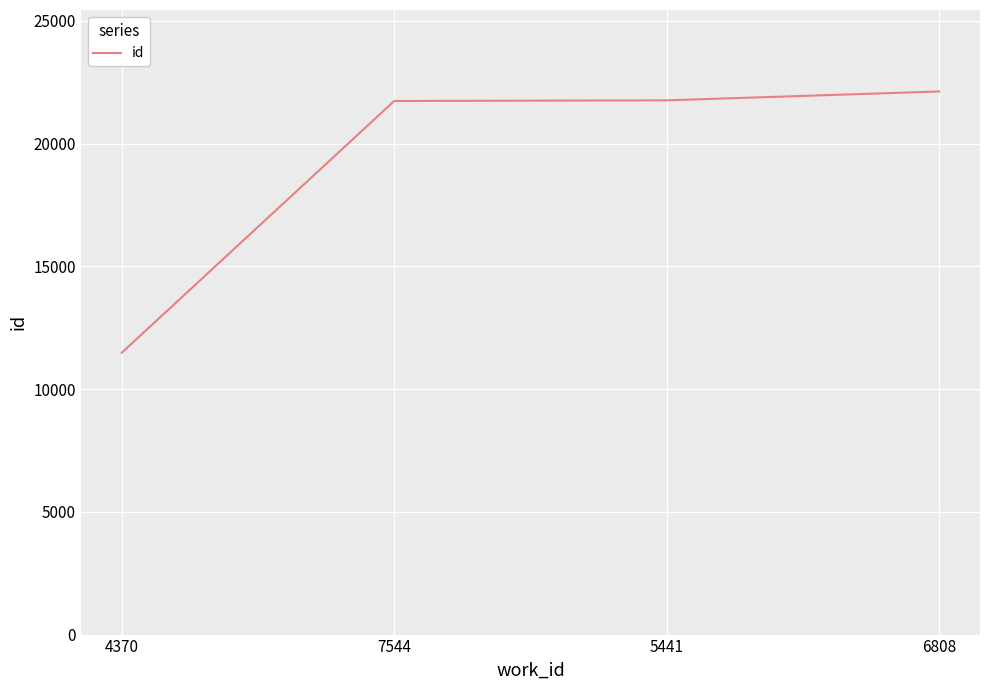

What is the change in value from 5441 to 6808?

+362